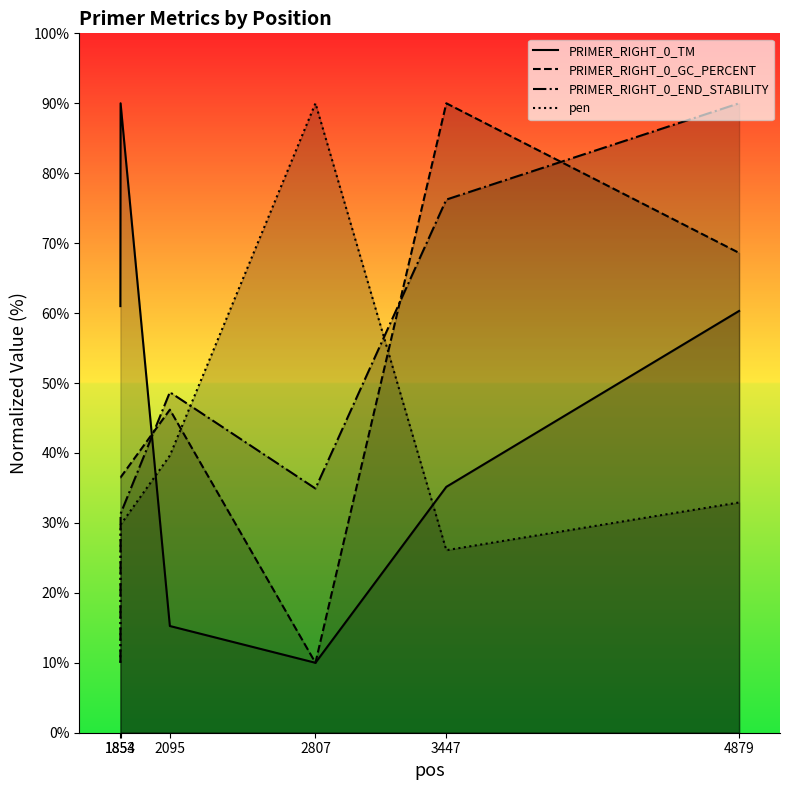

How many data points in pen are less than 32?

3